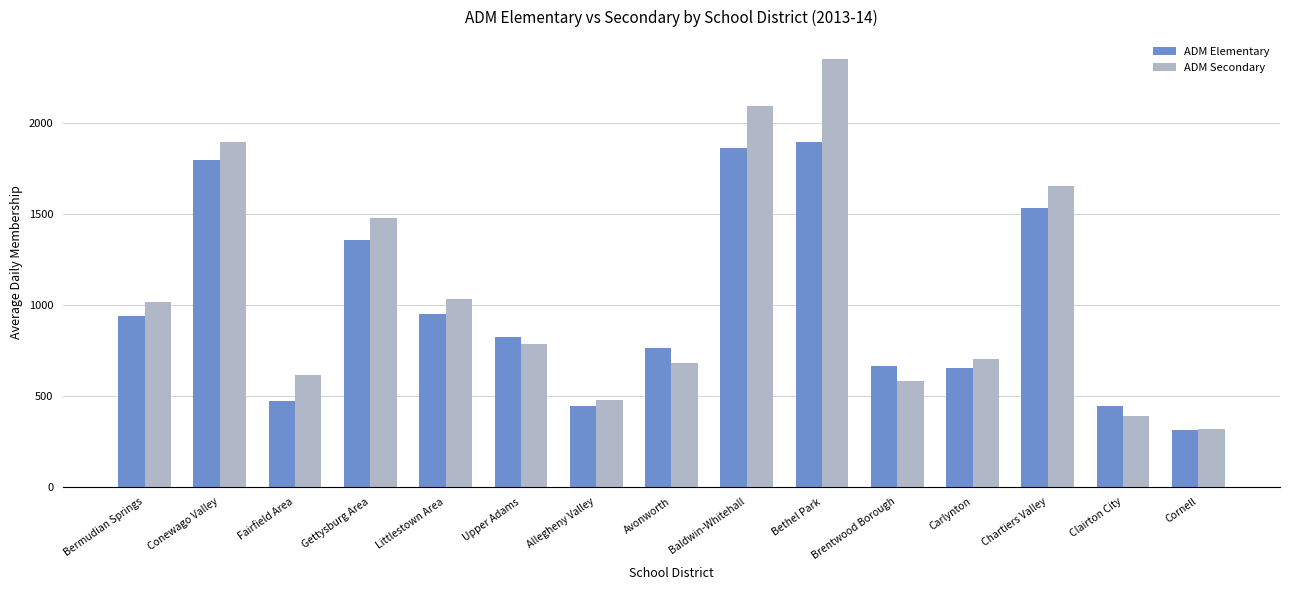

The ADM Secondary series shows 774.4 at Brentwood Borough. True or false?

False